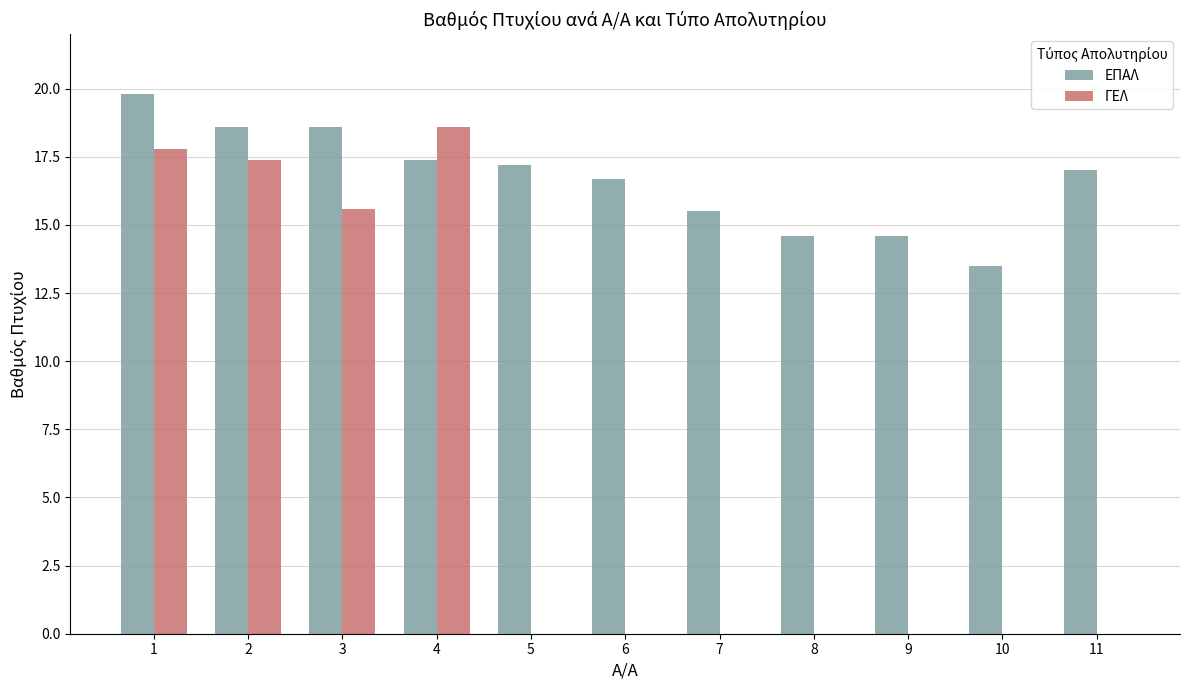

Reading left to right, extract all data points from this chart.

ΕΠΑΛ: 19.8	18.6	18.6	17.4	17.2	16.7	15.5	14.6	14.6	13.5	17.0
ΓΕΛ: 17.8	17.4	15.6	18.6	0.0	0.0	0.0	0.0	0.0	0.0	0.0